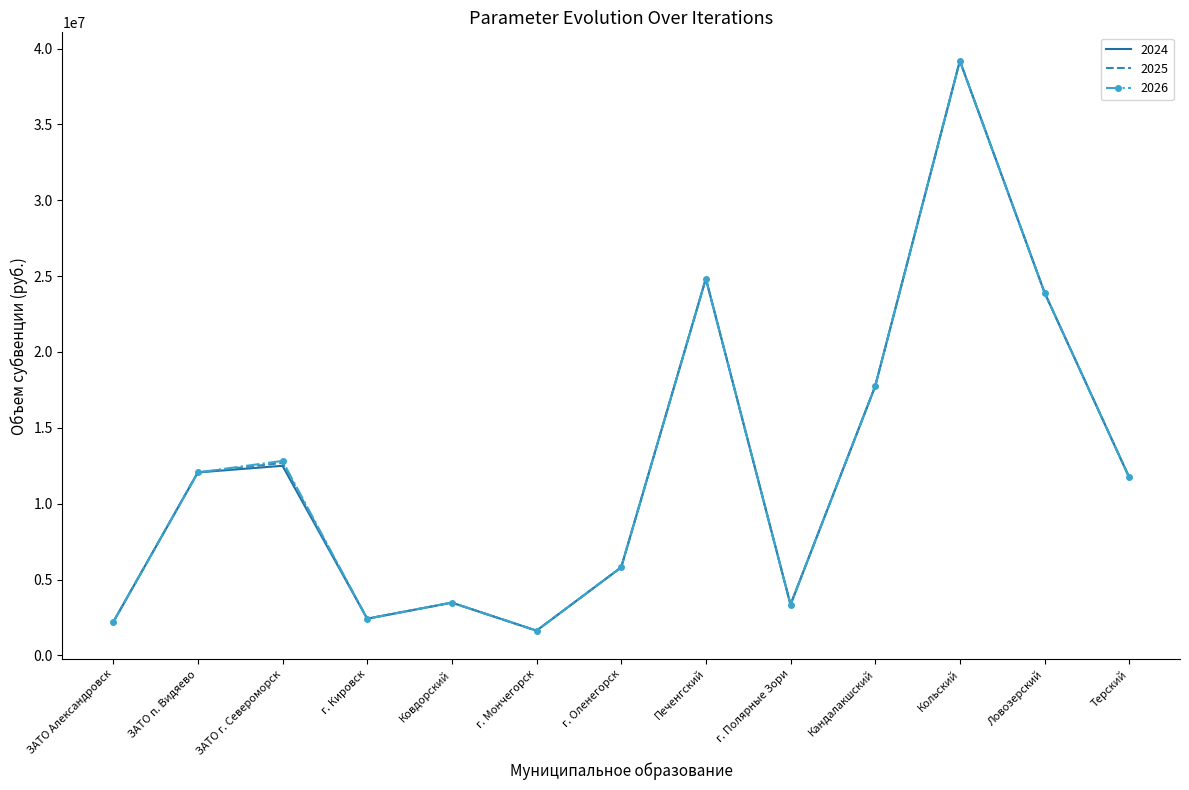

Which label corresponds to the smallest value in the chart?

г. Мончегорск